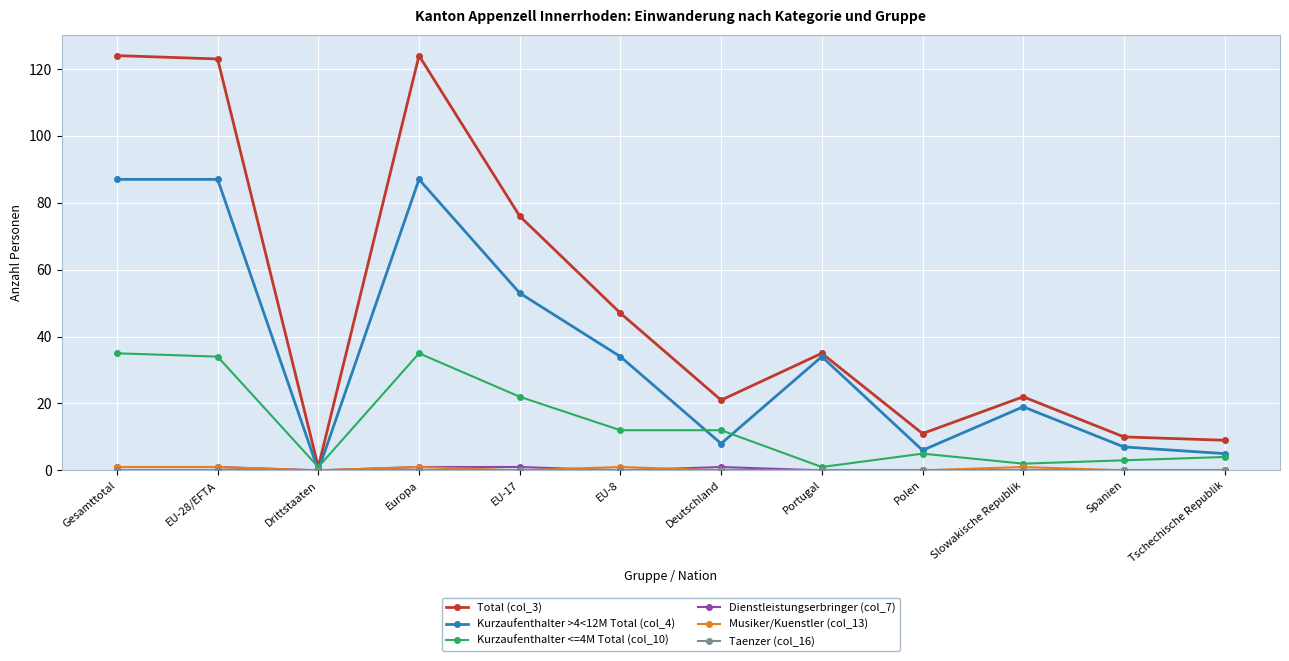

How many lines are shown in the chart?

6